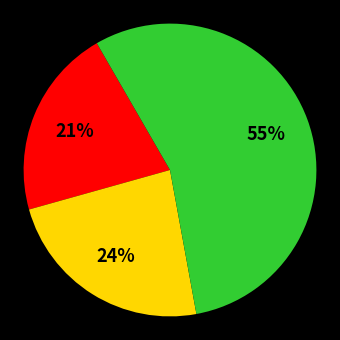

To the nearest percent, what is the difference between the largest and smallest slice percentages?

34%